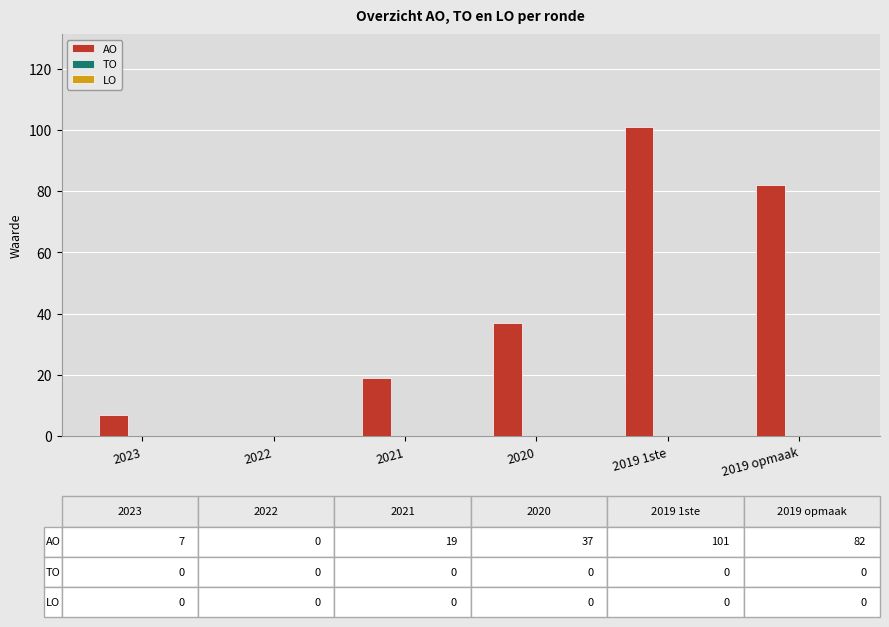

What is the change in value from 2022 to 2020?

+37